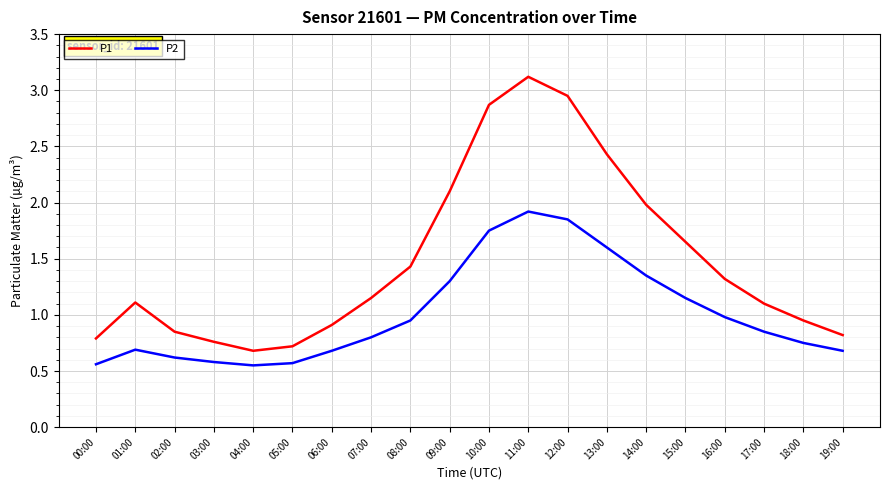

What is the greatest value displayed?

3.1